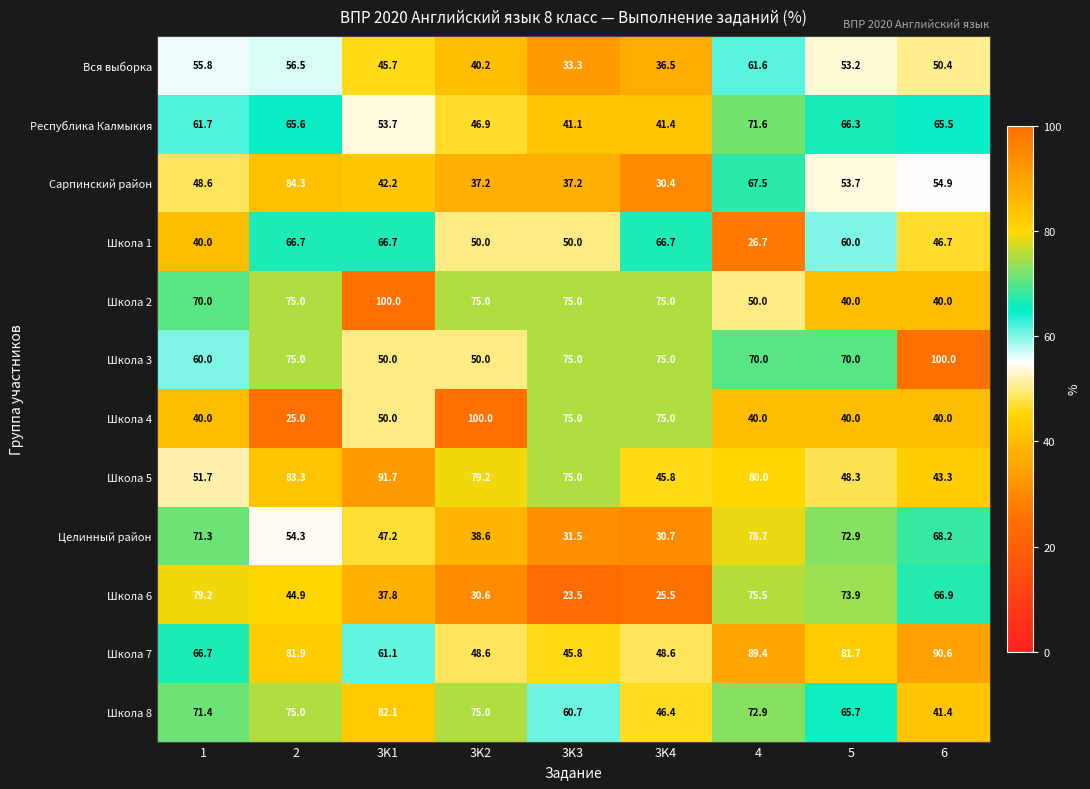

The value of Школа 4 at 3K1 is 87.2. True or false?

False